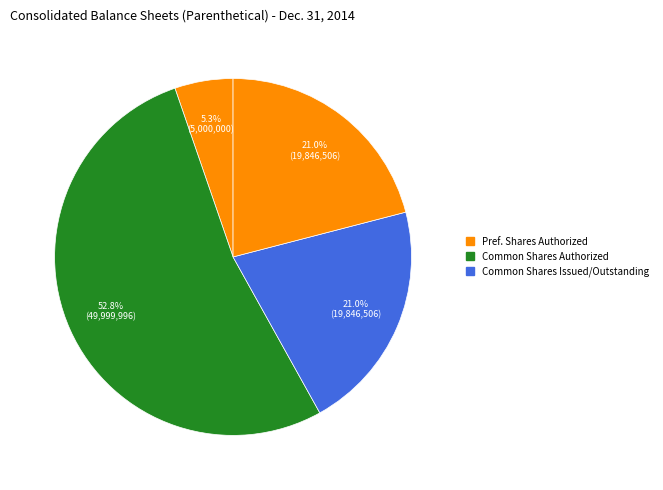

How many segments does this pie chart have?

4